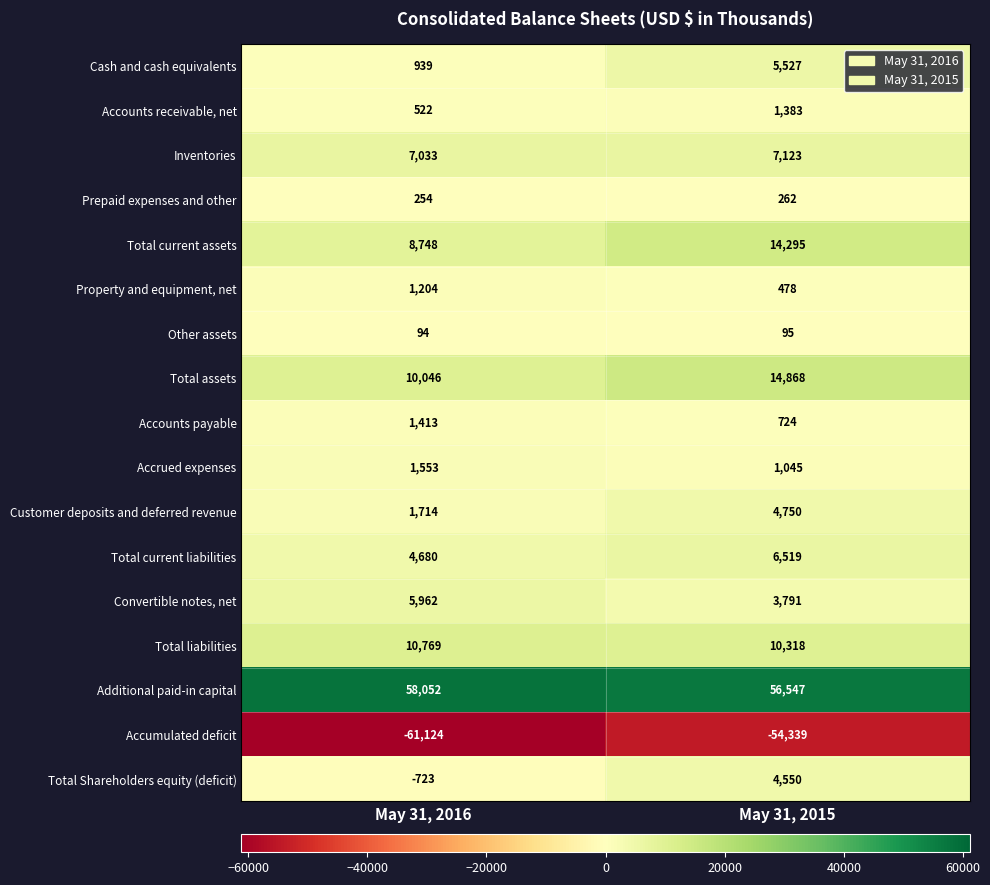

Read the Accounts receivable, net value at May 31, 2015.

1383